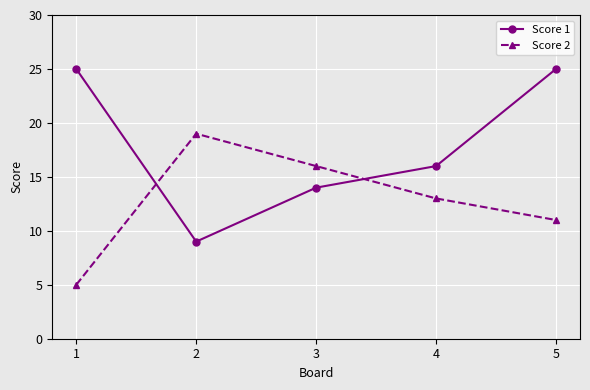

Rank the series by their maximum value, from lowest to highest.

Score 2, Score 1